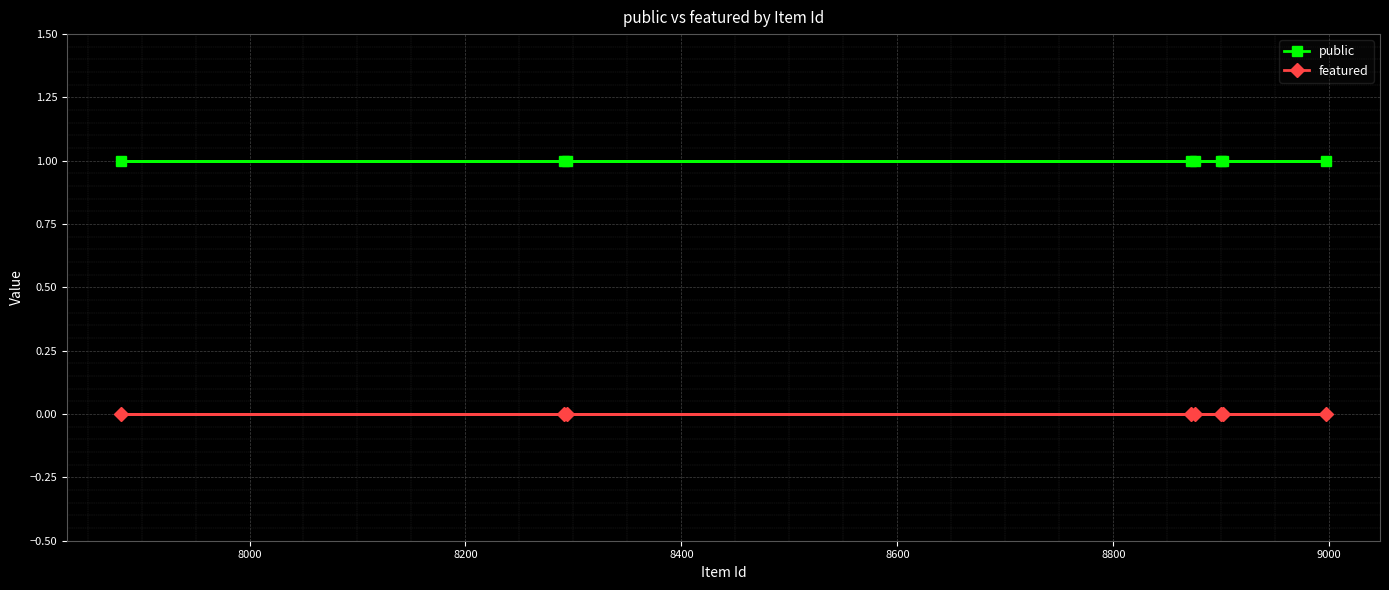

Which series has the largest total across all categories?

public